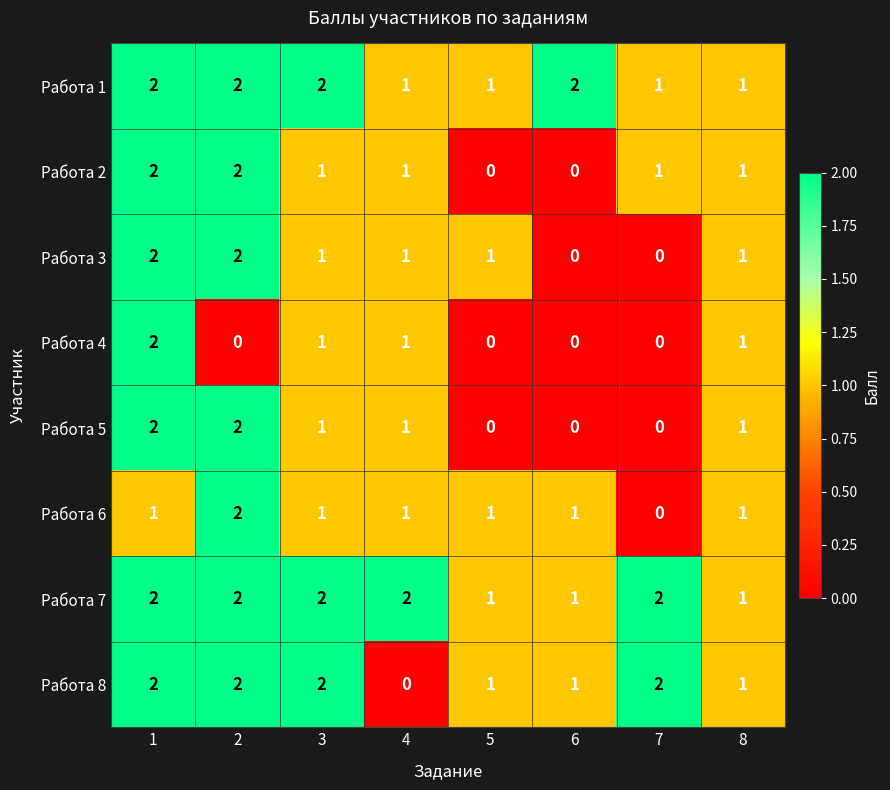

What is the sum of all Работа 2 values?

8